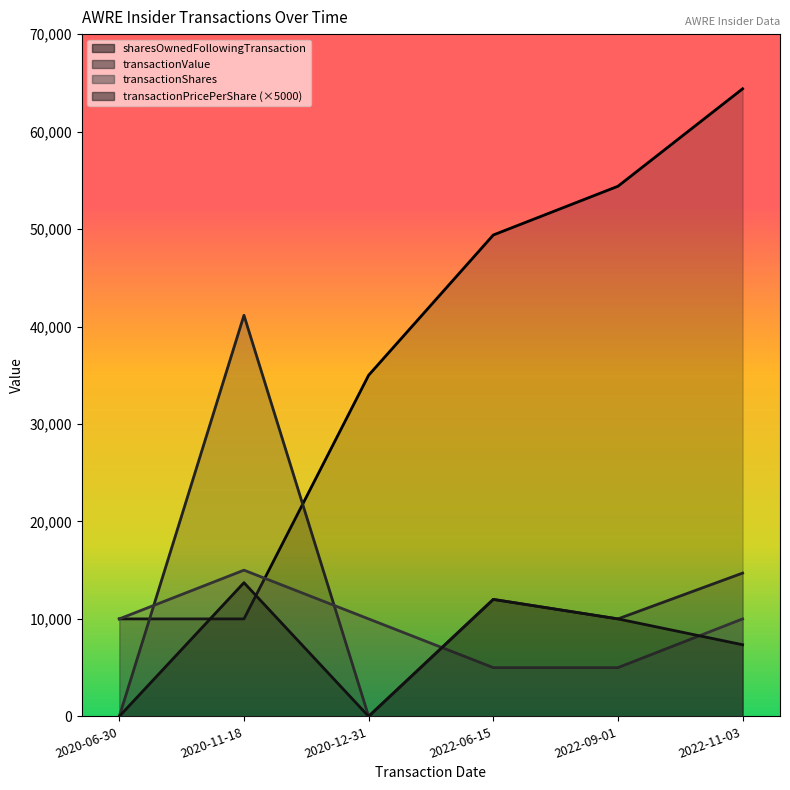

Between 2020-06-30 and 2022-06-15, which series saw the biggest shift?

sharesOwnedFollowingTransaction